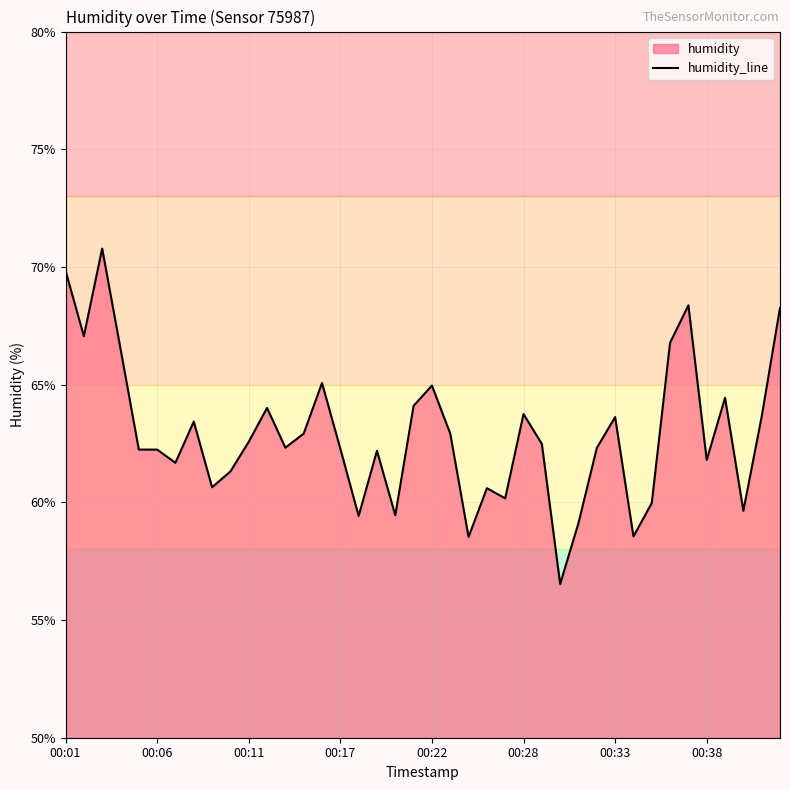

What is the maximum value shown in the chart?

70.8